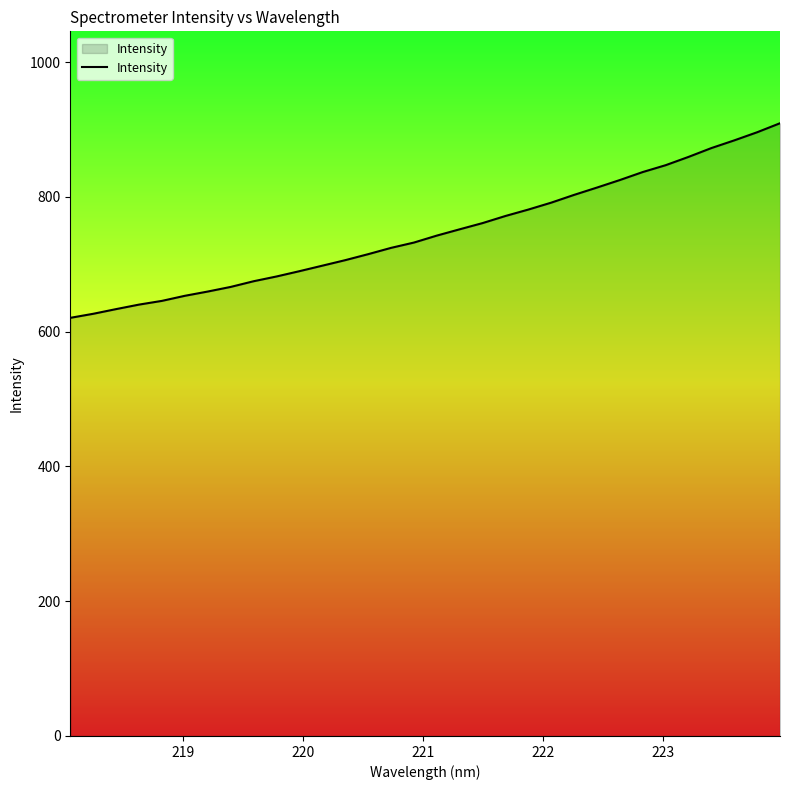

What is the greatest value displayed?

909.3